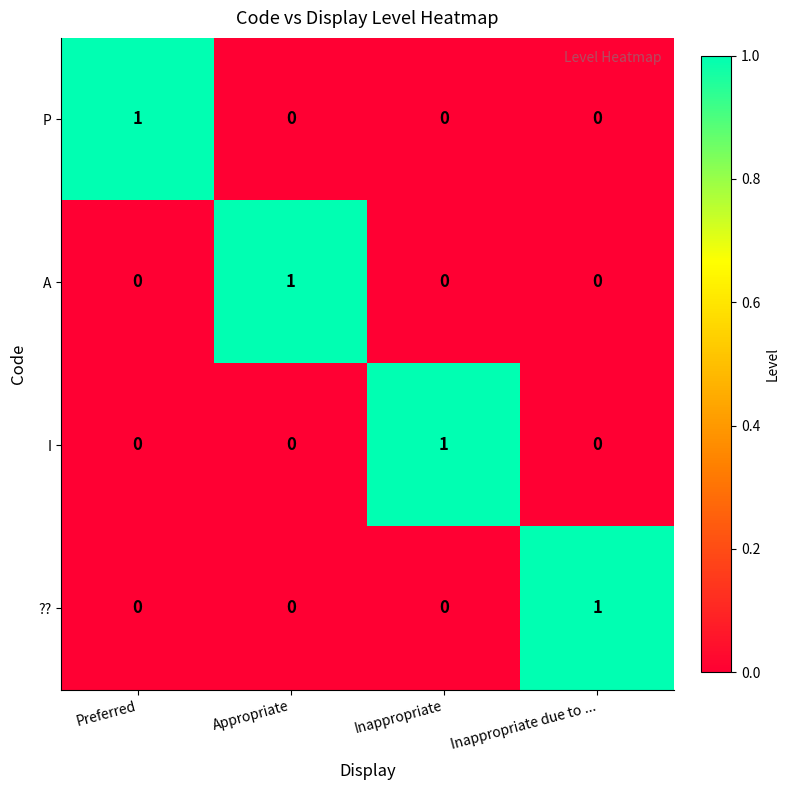

How many ?? values are between 0 and 1?

4